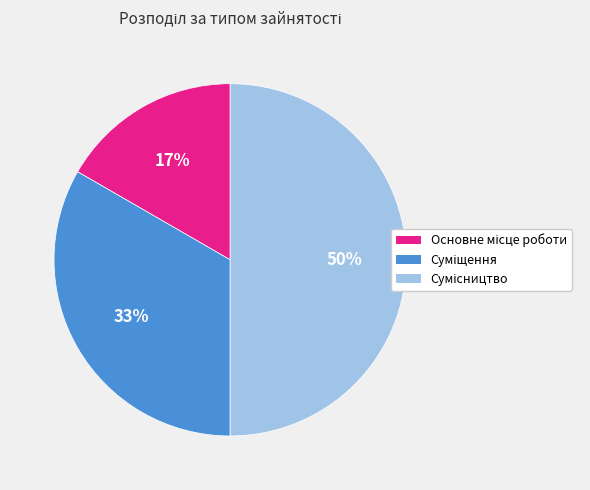

To the nearest percent, what is the average slice percentage?

33%